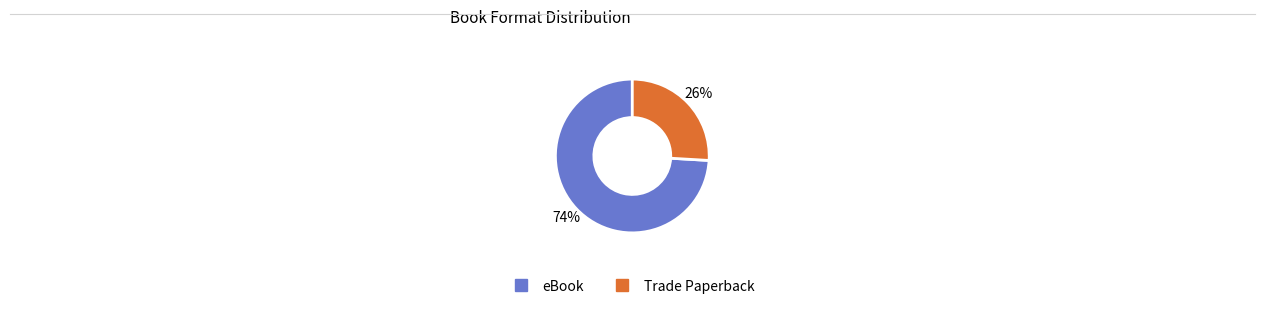

Rank the categories by value from highest to lowest.

eBook, Trade Paperback